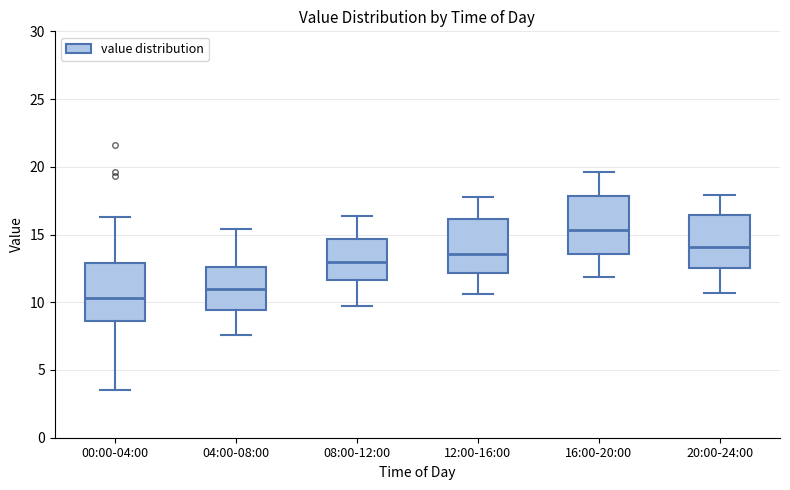

Reading left to right, transcribe this box plot: for each box, give where its median line is, the range the box spans, and where its two whiskers end, as read against the y-axis. The values are not printed on the chart, so give them approximately, as read against the axis.

00:00-04:00: median 10.5, box 8.5 to 13.0, whiskers 3.5 to 16.5
04:00-08:00: median 11.0, box 9.5 to 12.5, whiskers 7.5 to 15.5
08:00-12:00: median 13.0, box 11.5 to 14.5, whiskers 9.5 to 16.5
12:00-16:00: median 13.5, box 12.0 to 16.0, whiskers 10.5 to 18.0
16:00-20:00: median 15.5, box 13.5 to 18.0, whiskers 12.0 to 19.5
20:00-24:00: median 14.0, box 12.5 to 16.5, whiskers 10.5 to 18.0